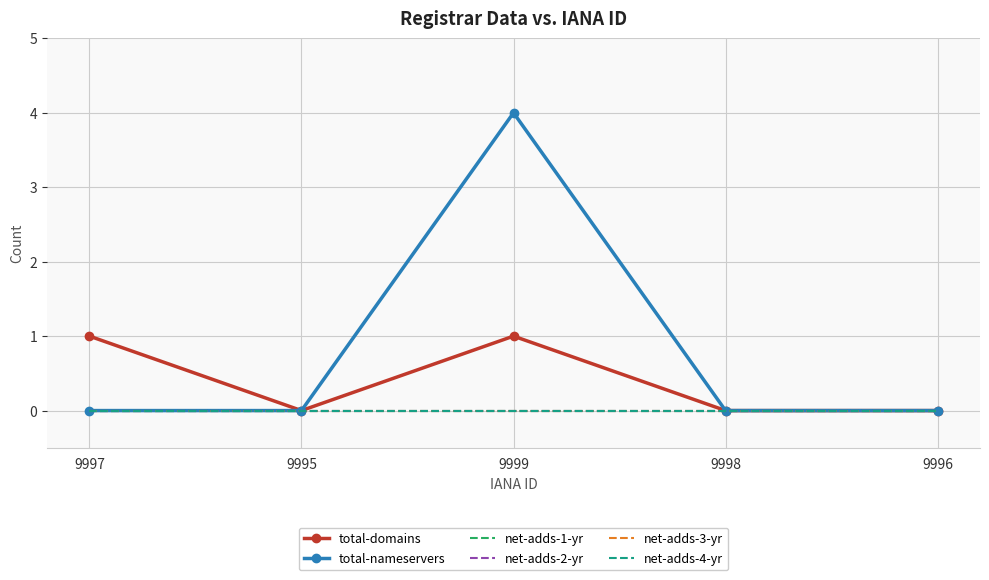

List the series in order of their peak value, highest first.

total-nameservers, total-domains, net-adds-1-yr, net-adds-2-yr, net-adds-3-yr, net-adds-4-yr